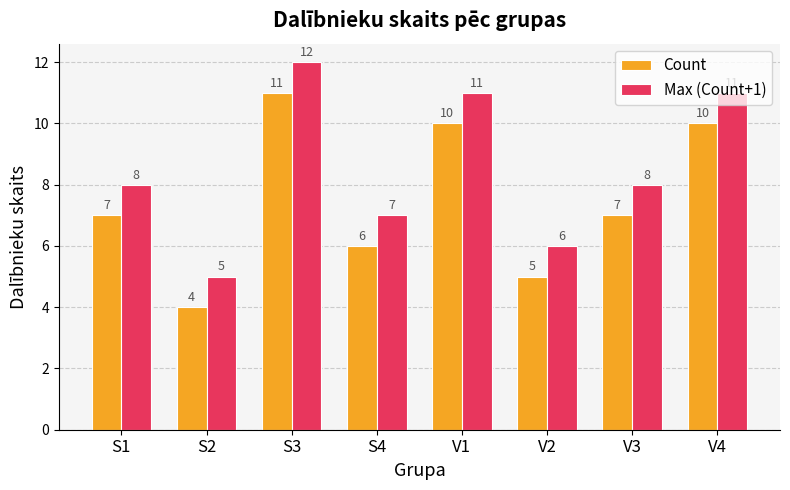

What is the minimum value shown in the chart?

4